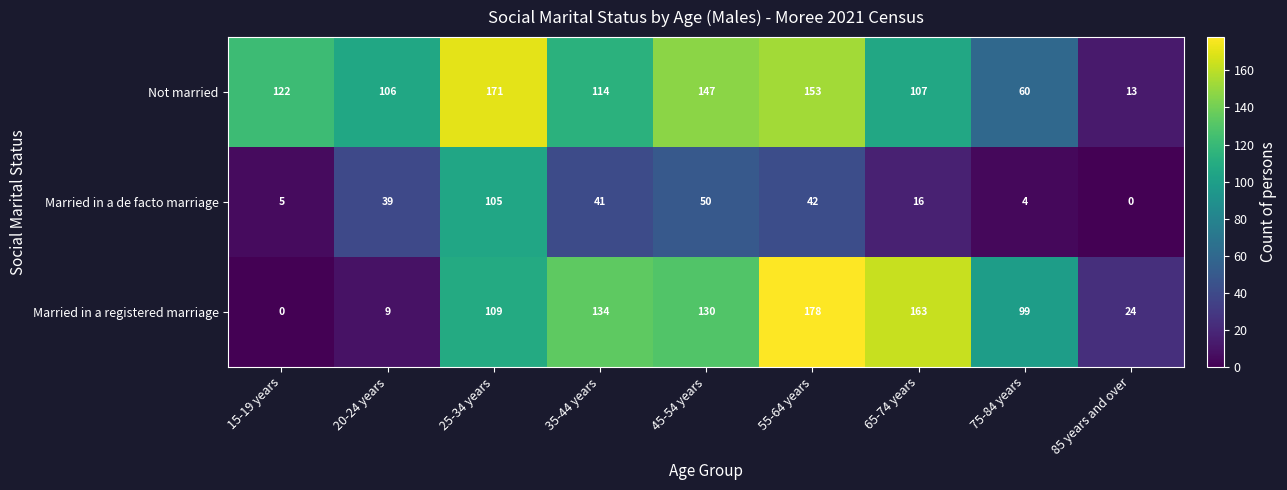

List the series in order of their overall mean, lowest first.

Married in a de facto marriage, Married in a registered marriage, Not married